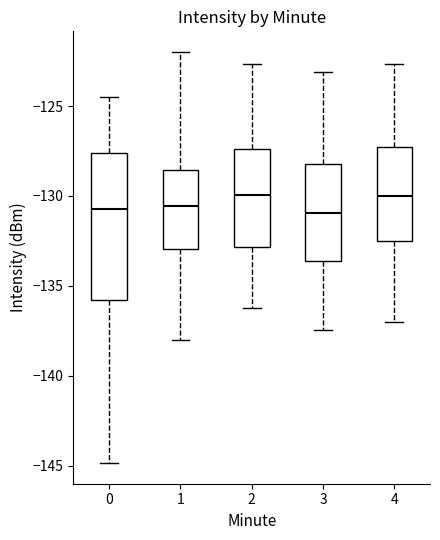

Reading left to right, transcribe this box plot: for each box, give where its median line is, the range the box spans, and where its two whiskers end, as read against the y-axis. The values are not printed on the chart, so give them approximately, as read against the axis.

0: median -130.5, box -136.0 to -127.5, whiskers -145.0 to -124.5
1: median -130.5, box -133.0 to -128.5, whiskers -138.0 to -122.0
2: median -130.0, box -133.0 to -127.5, whiskers -136.0 to -122.5
3: median -131.0, box -133.5 to -128.0, whiskers -137.5 to -123.0
4: median -130.0, box -132.5 to -127.5, whiskers -137.0 to -122.5